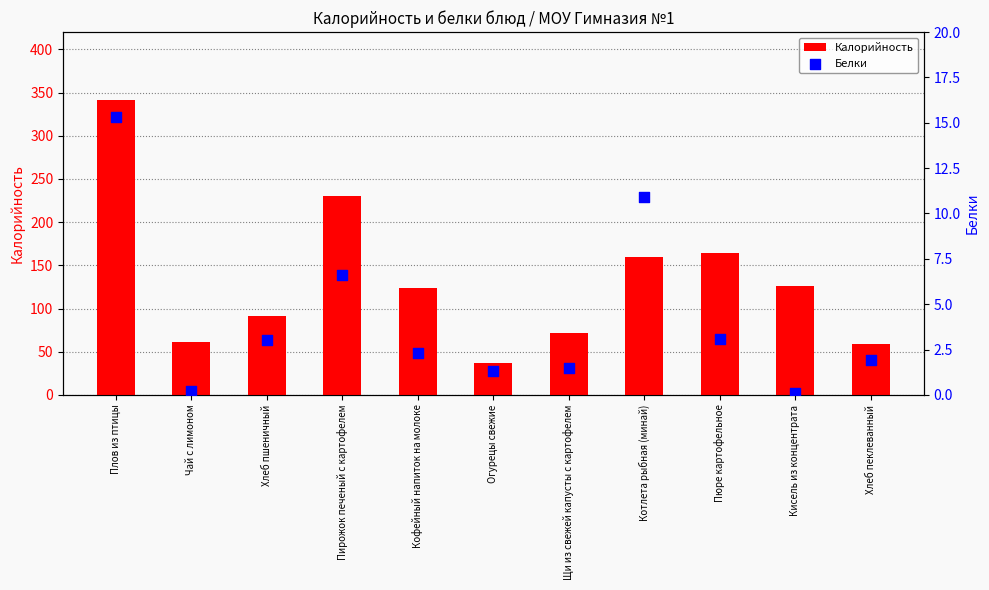

What are all the series names shown in the legend?

Калорийность, Белки